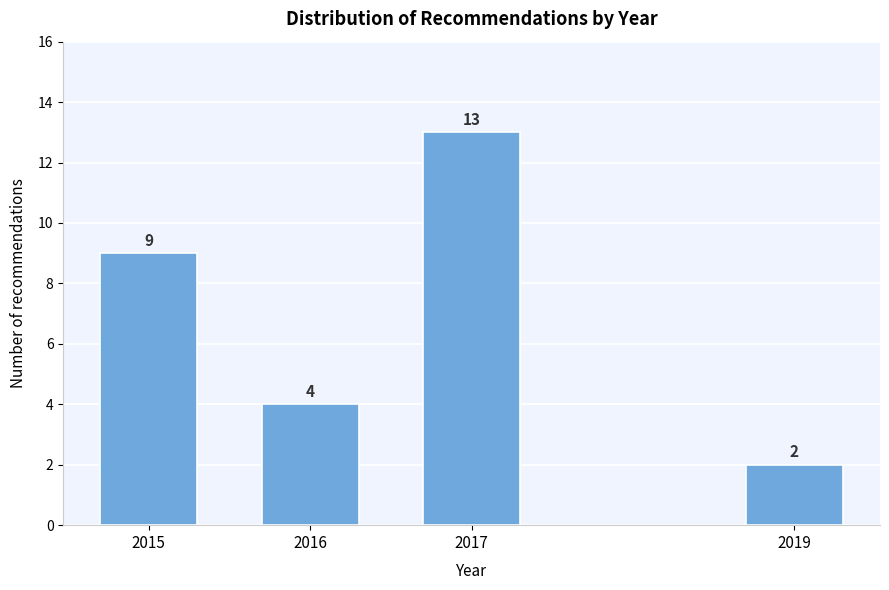

Reading left to right, extract all data points from this chart.

9	4	13	2